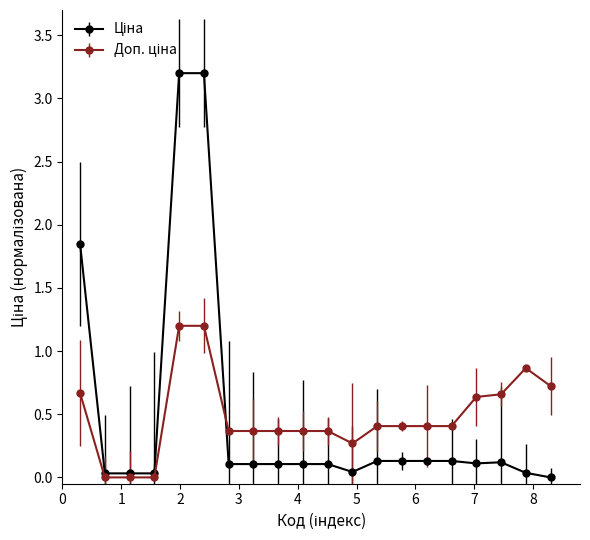

At how many categories does at least one series exceed 1?

3